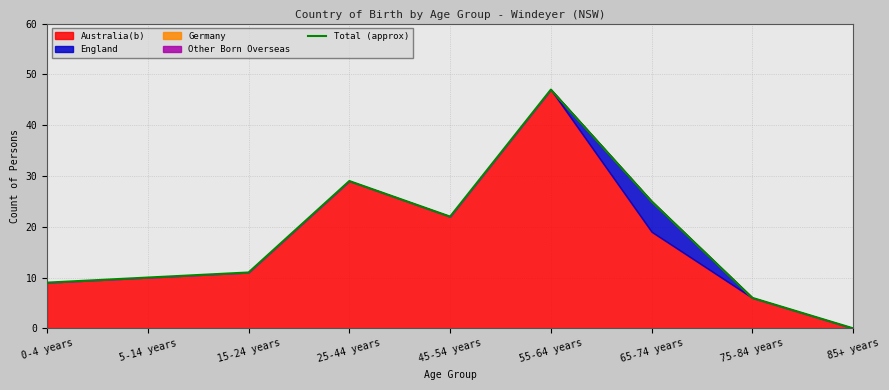

True or false: there are more than 0 points higher than both neighbors.

True